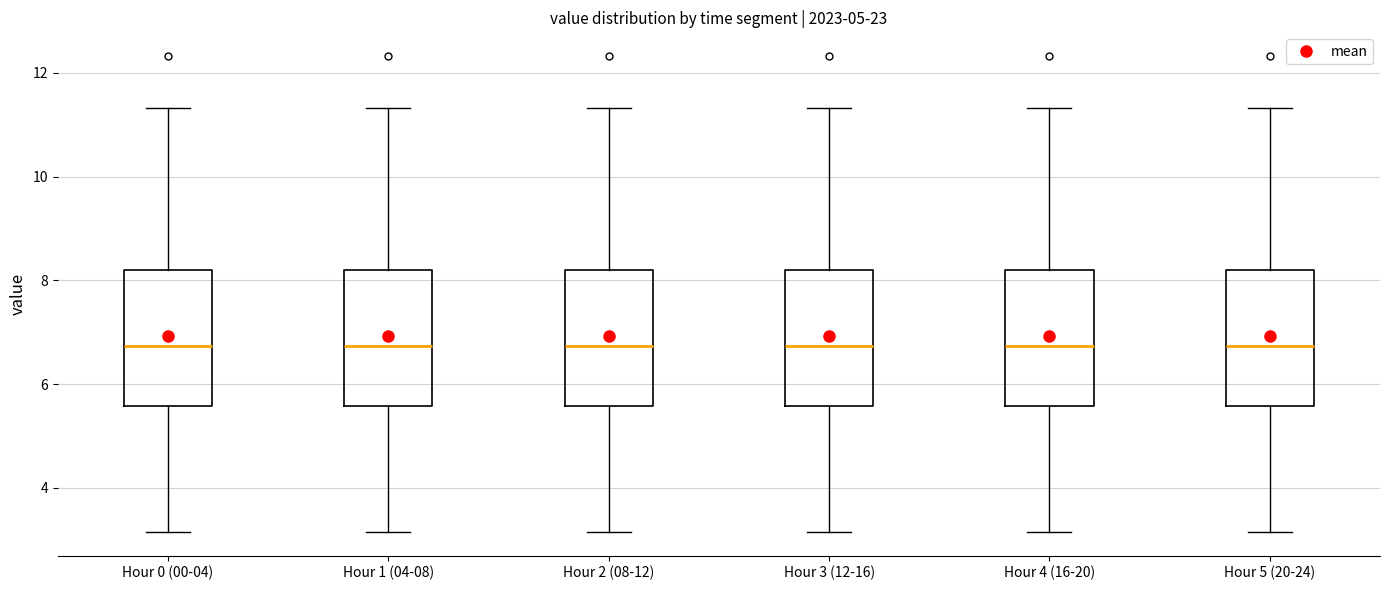

Where does the median line of the box for Hour 5 (20-24) sit on the y-axis? The values are not printed on the chart, so give them approximately, as read against the axis.

6.8